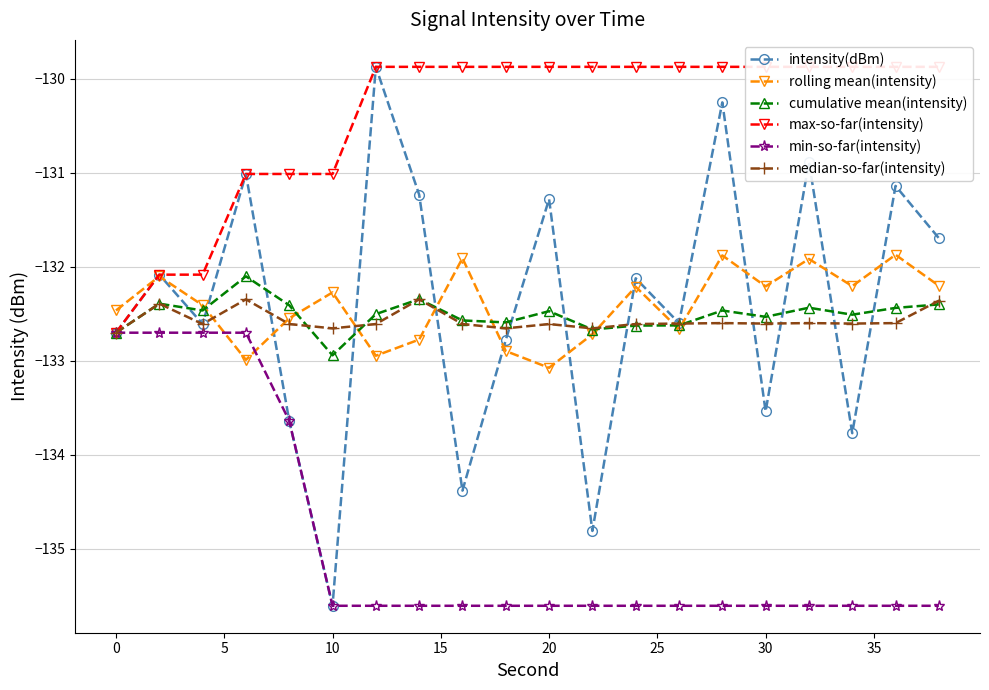

Which category has the lowest value in the cumulative mean(intensity) series?

10